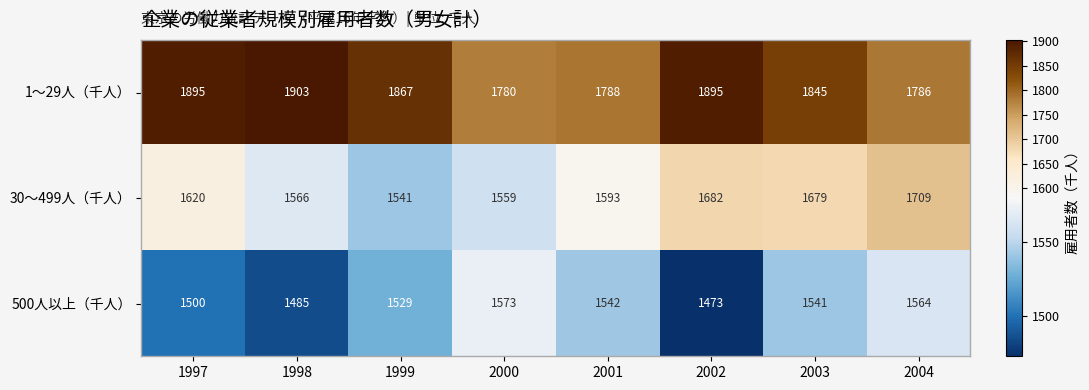

At 2004, list the series in order from largest to smallest.

1～29人（千人）, 30～499人（千人）, 500人以上（千人）